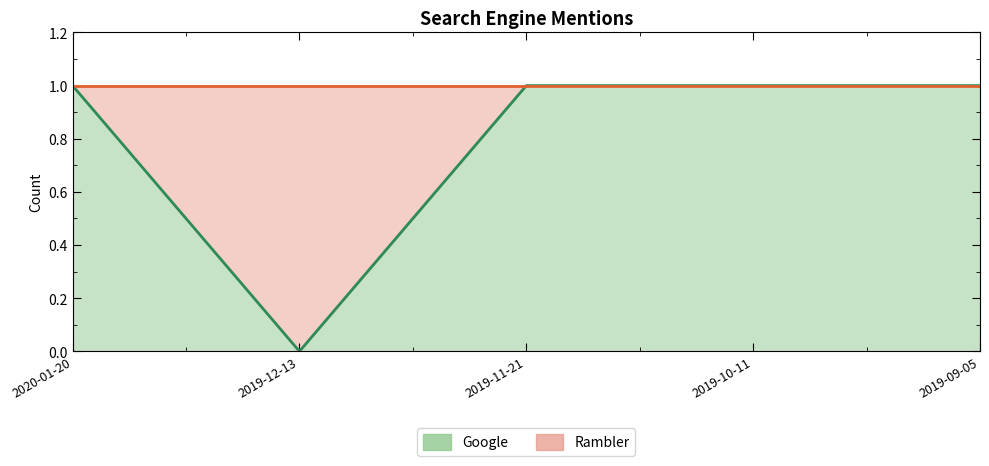

What is the label of the 3rd point from the left?

2019-11-21